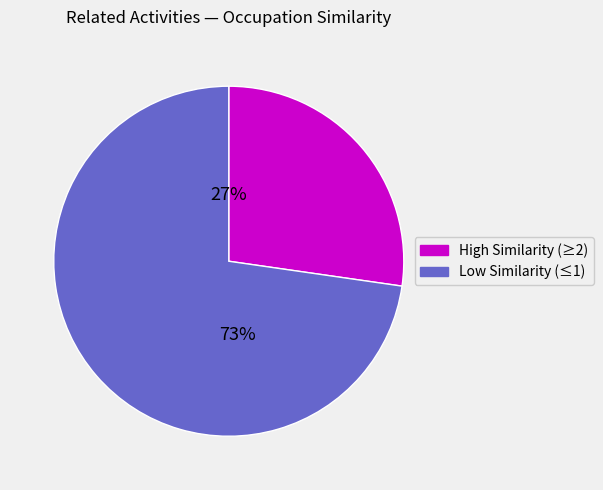

Is there any slice that represents more than half of the pie?

Yes